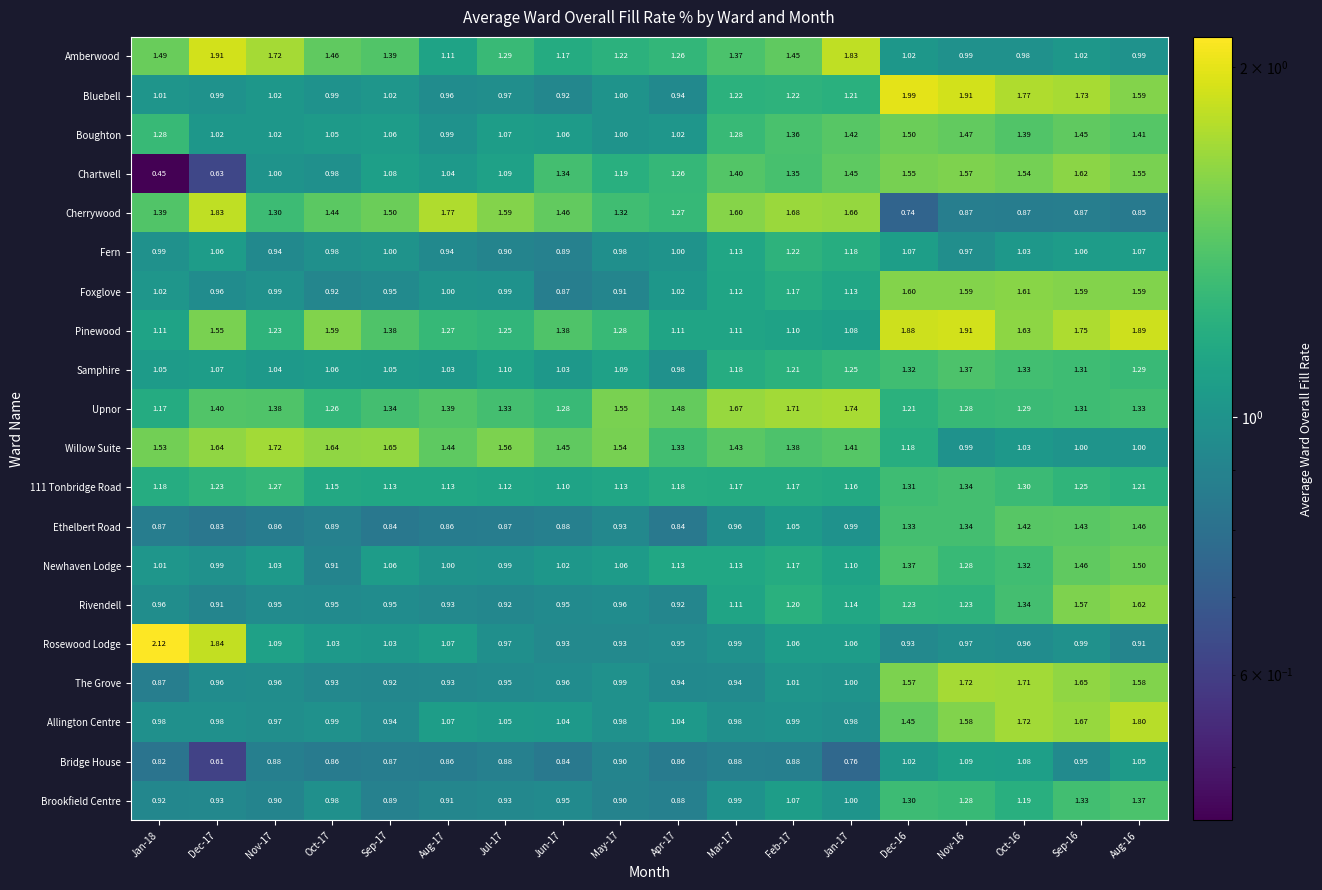

Is the value of Willow Suite at Apr-17 greater than the value of Amberwood at Apr-17?

Yes